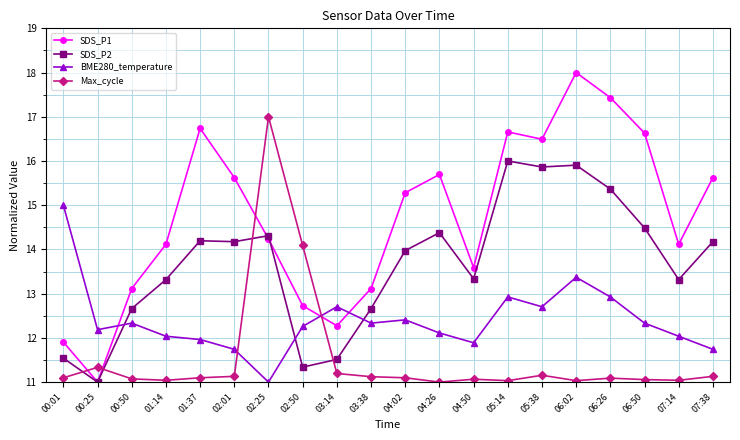

Is the value of Max_cycle at 05:38 greater than the value of SDS_P1 at 00:01?

No